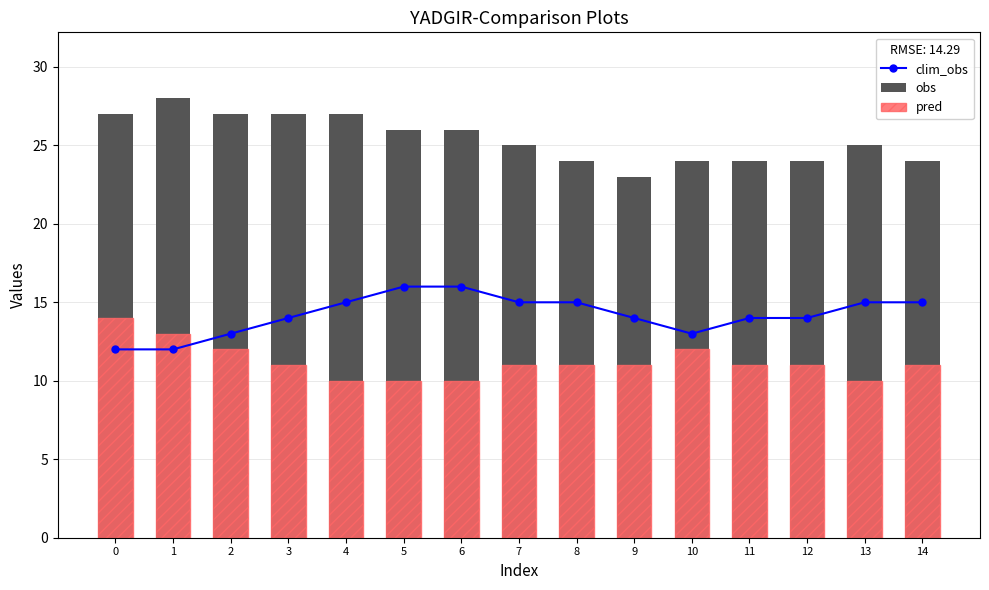

Is the value of pred at 1 greater than the value of obs at 5?

No